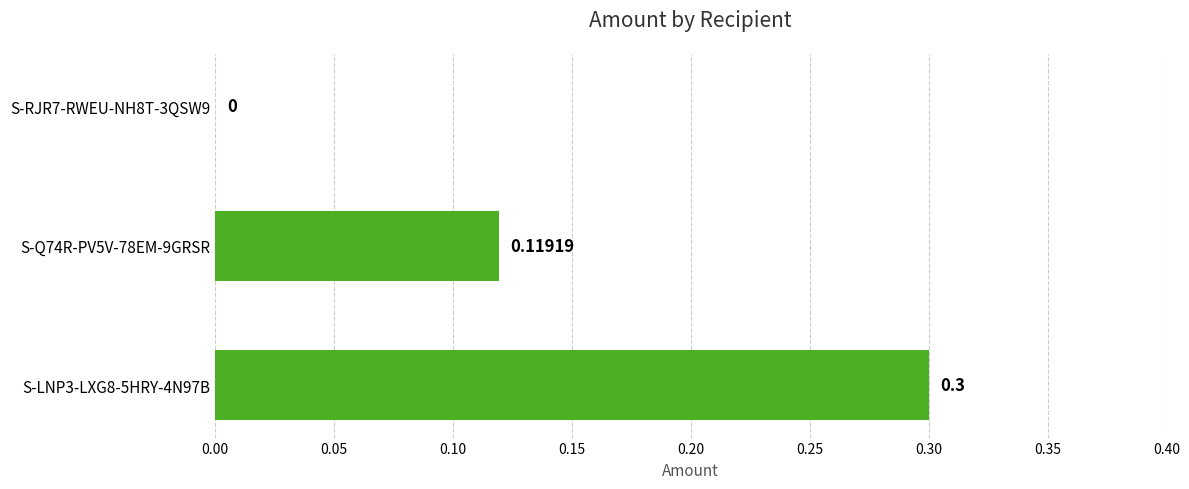

How many values are between 0 and 1?

3